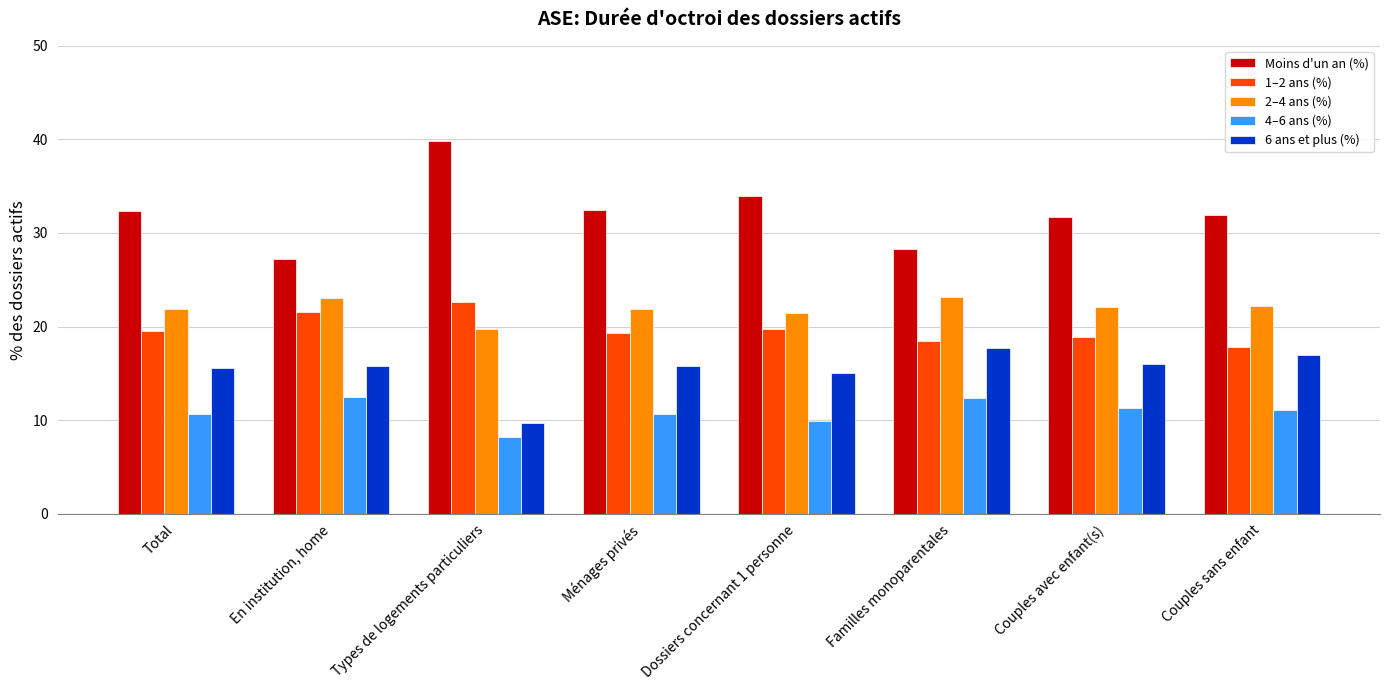

Between Types de logements particuliers and Ménages privés, which series saw the biggest shift?

Moins d'un an (%)